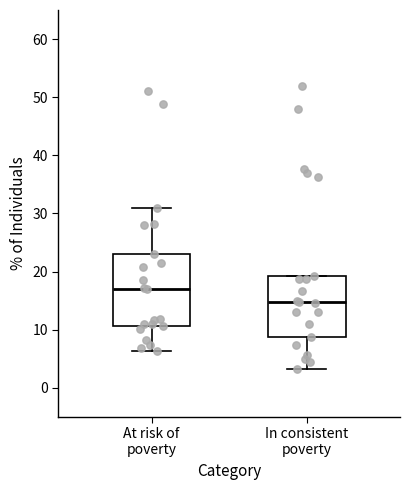

Reading left to right, read every box against the y-axis: the position of its median line, the range the box covers, and the ends of its whiskers. The values are not printed on the chart, so give them approximately, as read against the axis.

At risk of poverty: median 17, box 11 to 23, whiskers 6 to 31
In consistent poverty: median 15, box 9 to 19, whiskers 3 to 19